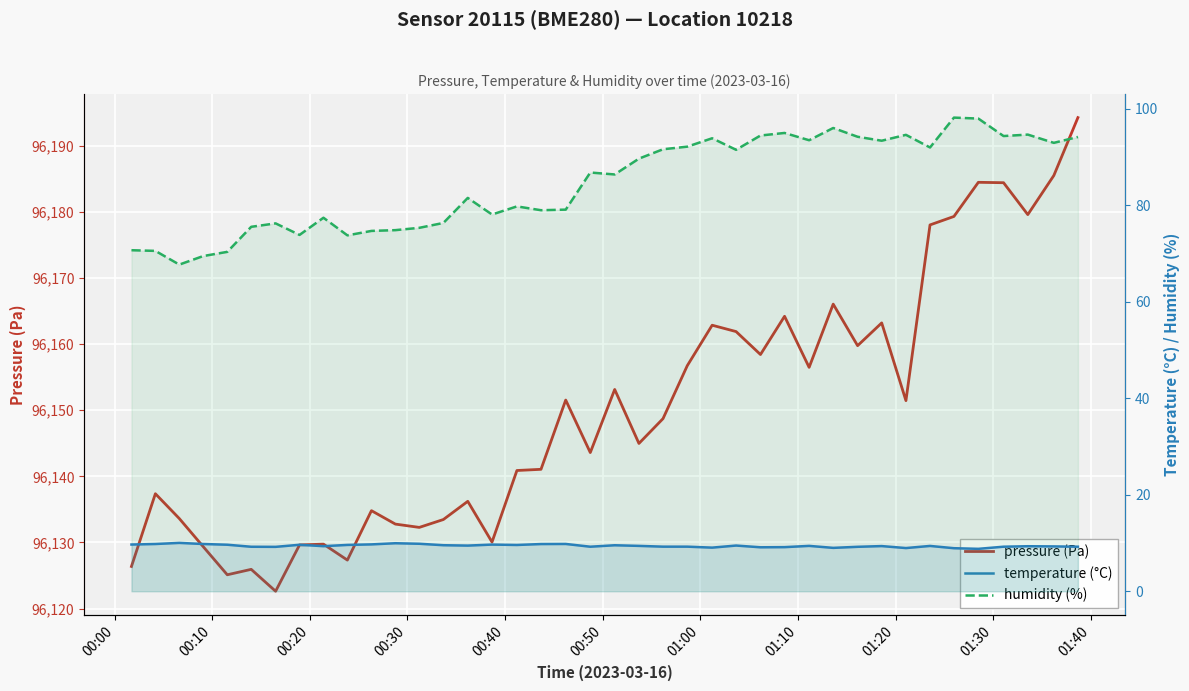

Rank the series by their maximum value, from highest to lowest.

pressure (Pa), humidity (%), temperature (°C)